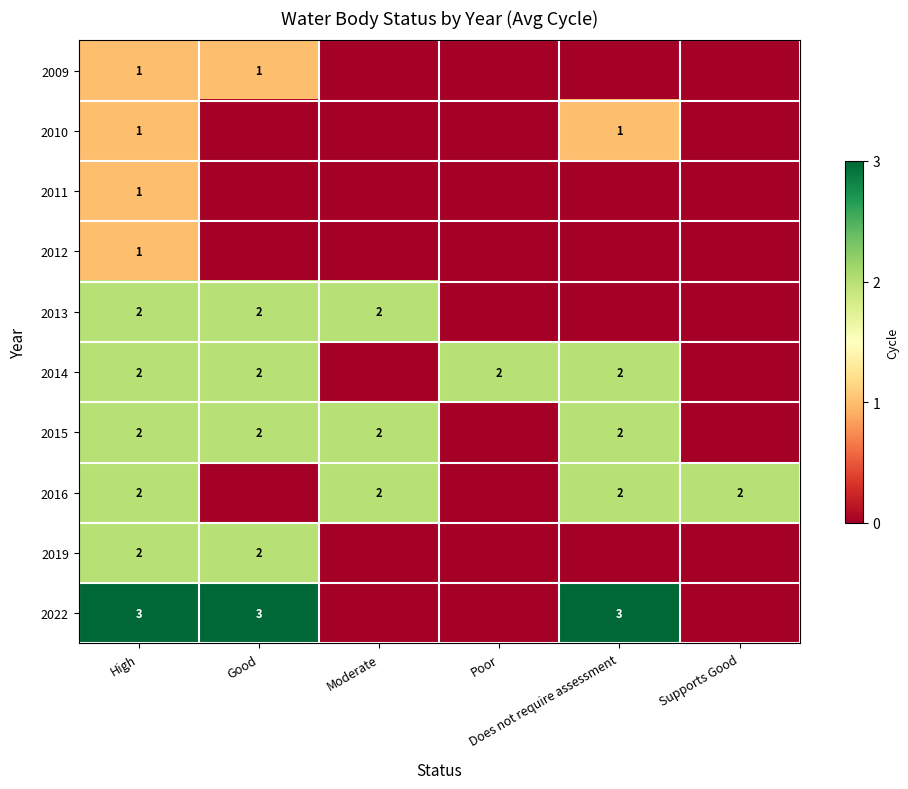

At Does not require assessment, list the series in order from smallest to largest.

2009, 2011, 2012, 2013, 2019, 2010, 2014, 2015, 2016, 2022